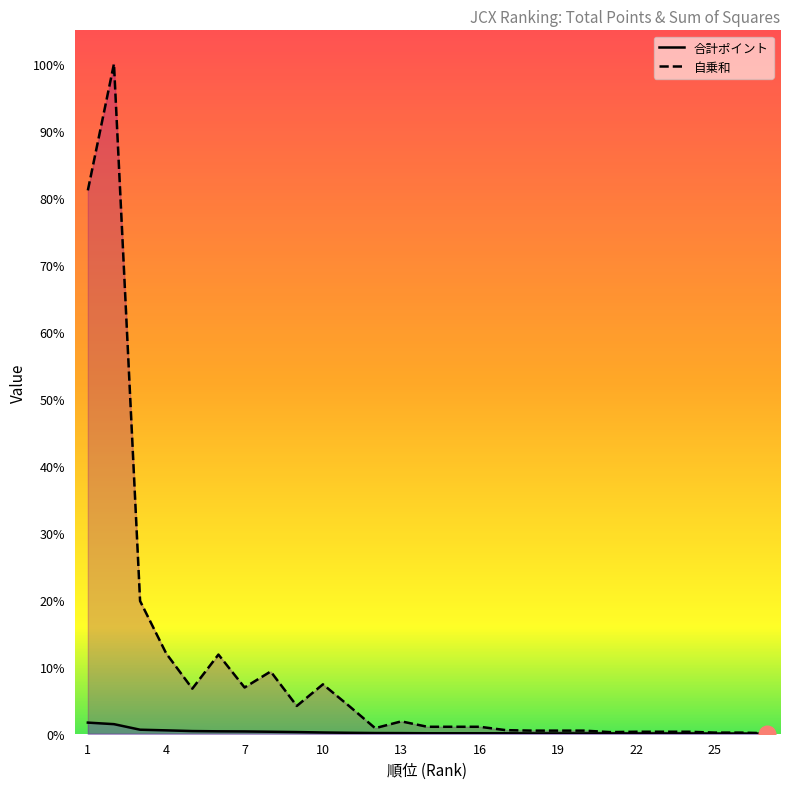

What is the approximate value of 合計ポイント at 5, to the nearest 5?

85